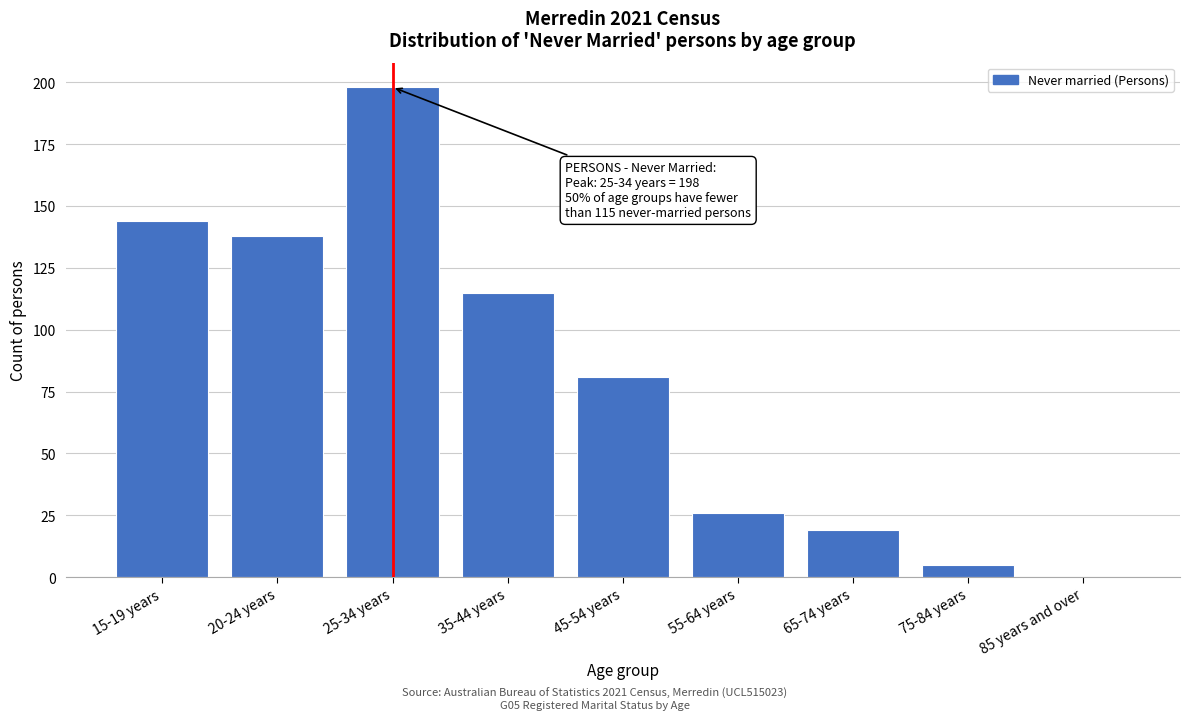

Reading left to right, list all the values displayed in this chart.

15-19 years=144	20-24 years=138	25-34 years=198	35-44 years=115	45-54 years=81	55-64 years=26	65-74 years=19	75-84 years=5	85 years and over=0